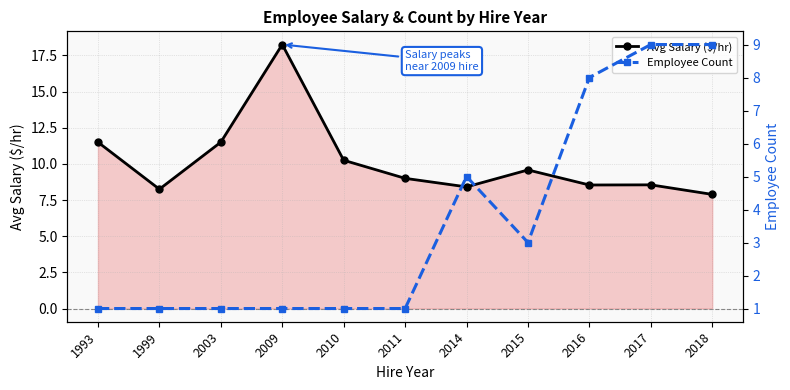

Count the Employee Count values in the range 1 to 8.

9